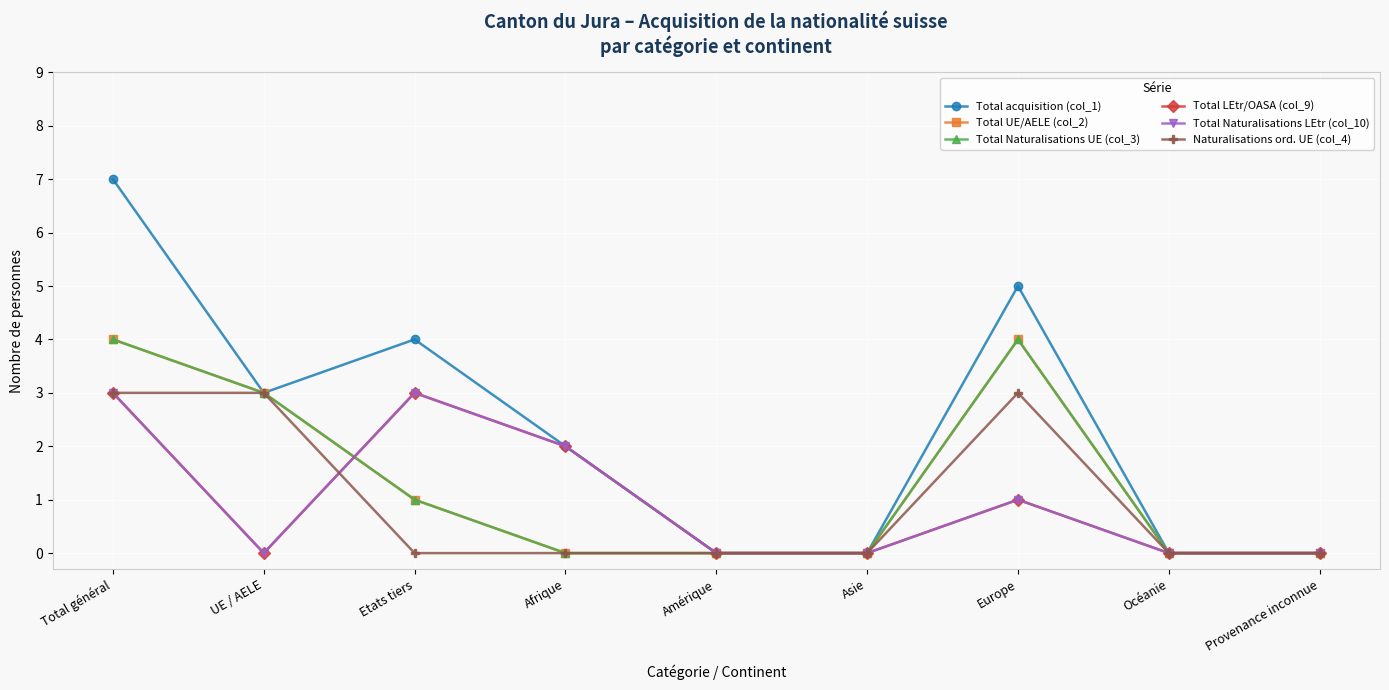

Is this an area chart (filled region under the line)?

No